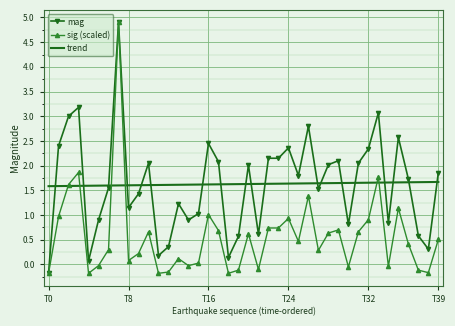

What are all the series names shown in the legend?

mag, sig (scaled), trend